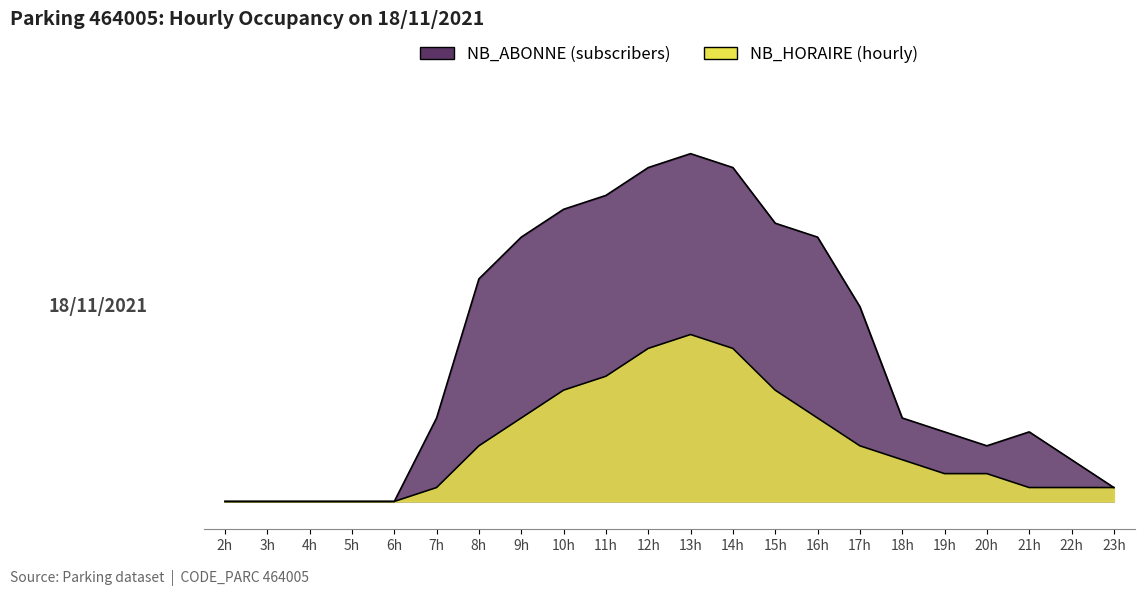

True or false: NB_ABONNE and NB_HORAIRE cross at least once.

False